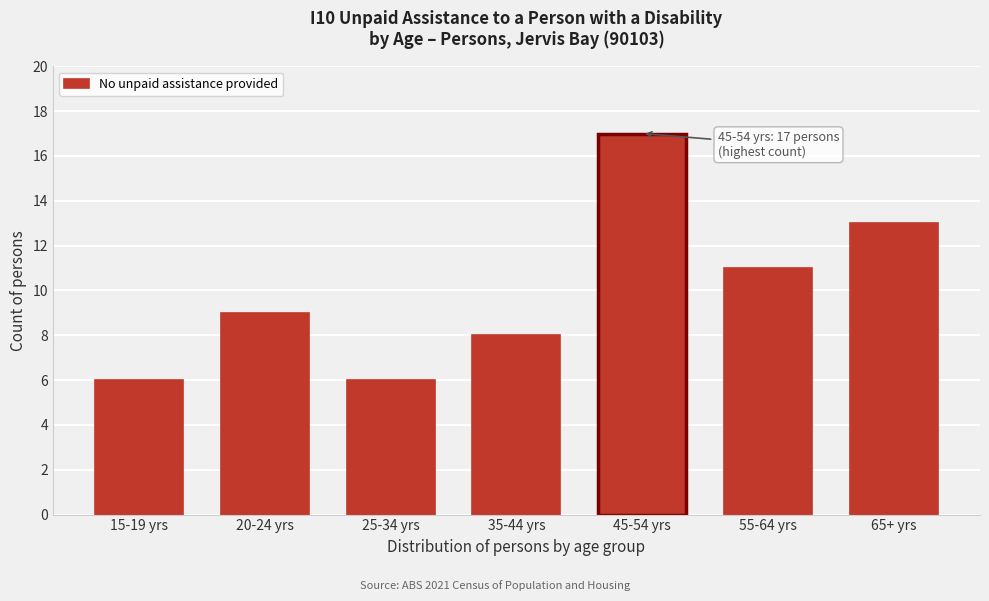

Reading left to right, list all the values displayed in this chart.

15-19 yrs=6	20-24 yrs=9	25-34 yrs=6	35-44 yrs=8	45-54 yrs=17	55-64 yrs=11	65+ yrs=13